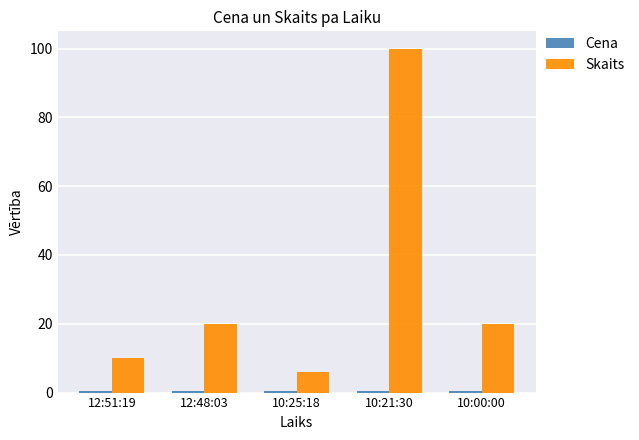

What is the minimum value shown in the chart?

0.6